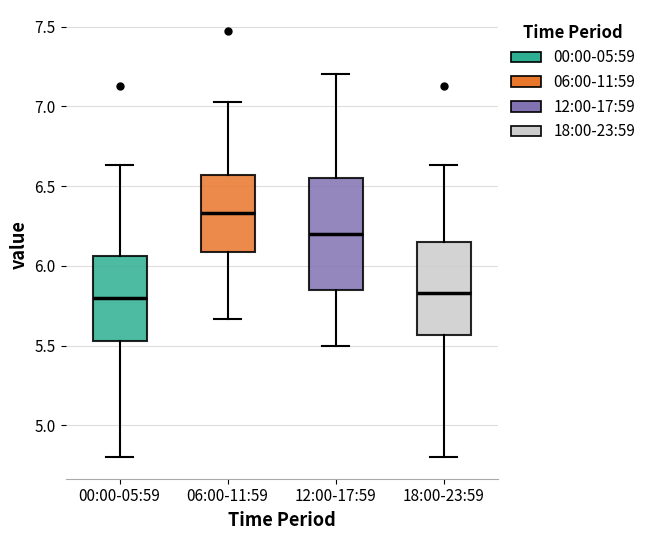

Reading left to right, transcribe this box plot: for each box, give where its median line is, the range the box spans, and where its two whiskers end, as read against the y-axis. The values are not printed on the chart, so give them approximately, as read against the axis.

00:00-05:59: median 5.80, box 5.55 to 6.05, whiskers 4.80 to 6.65
06:00-11:59: median 6.35, box 6.10 to 6.55, whiskers 5.65 to 7.05
12:00-17:59: median 6.20, box 5.85 to 6.55, whiskers 5.50 to 7.20
18:00-23:59: median 5.85, box 5.55 to 6.15, whiskers 4.80 to 6.65